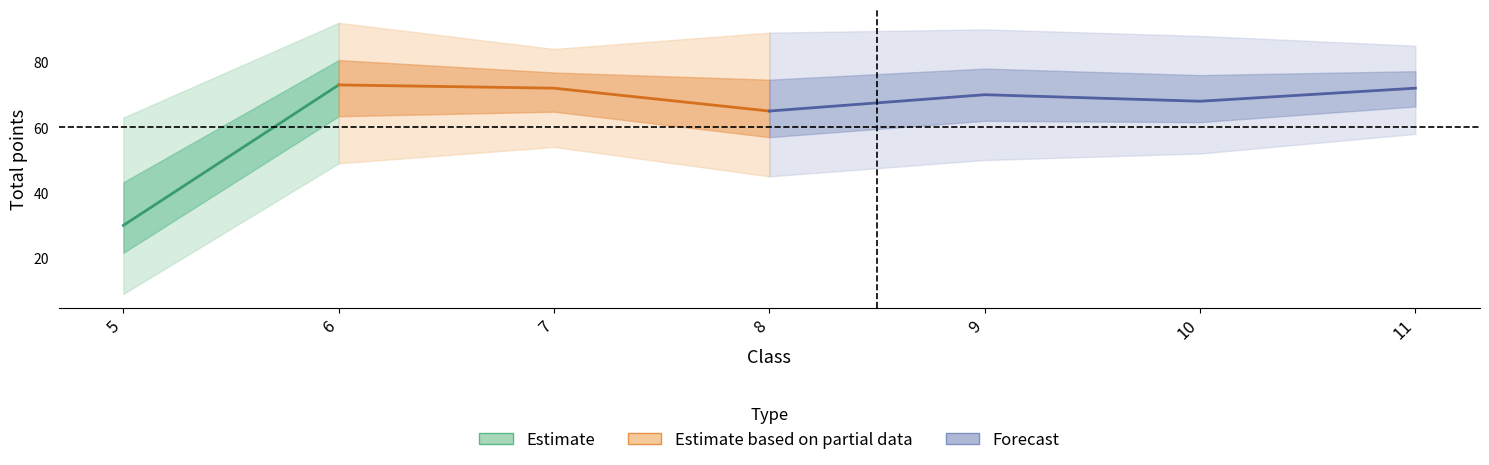

What is the sum of the max_score values at 10 and 11?

173